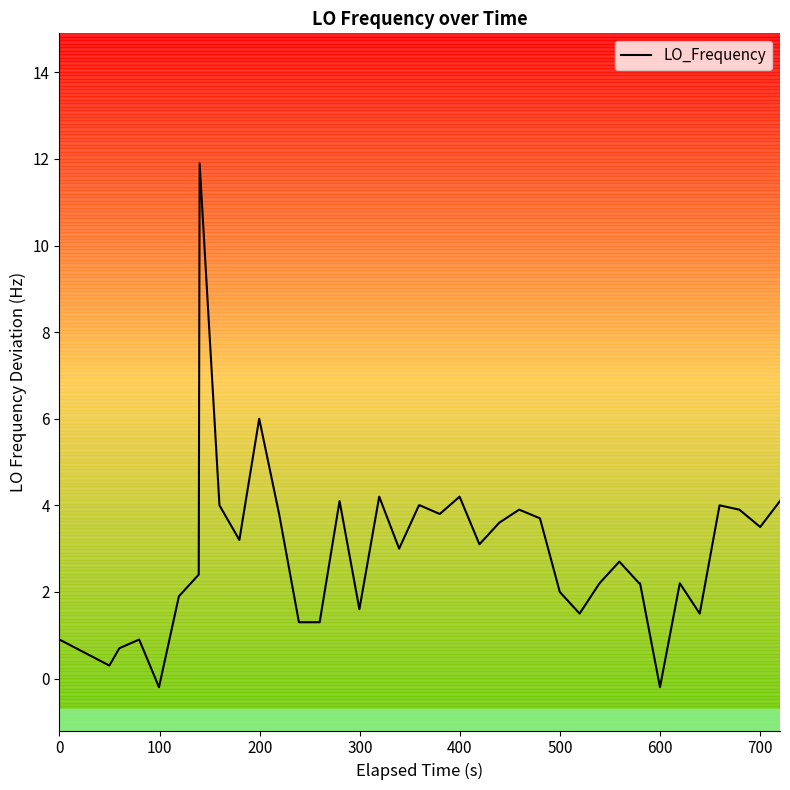

What is the difference between the maximum and minimum values?

12.1